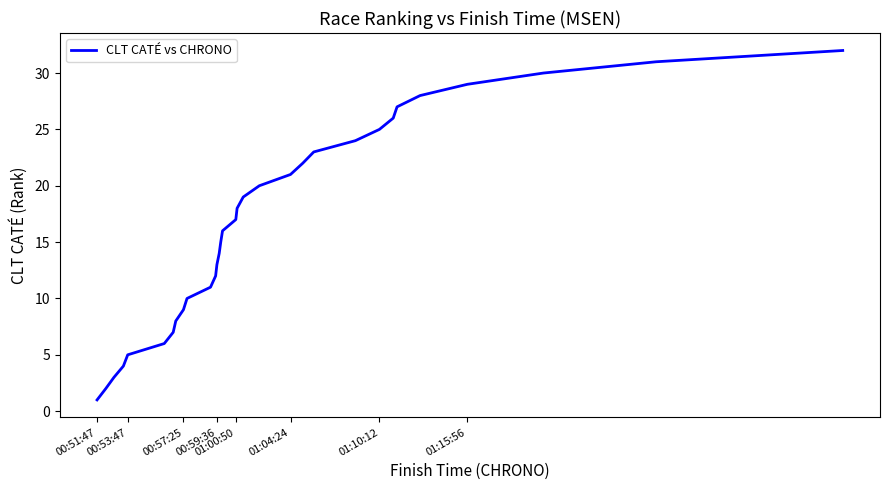

What is the maximum value shown in the chart?

32